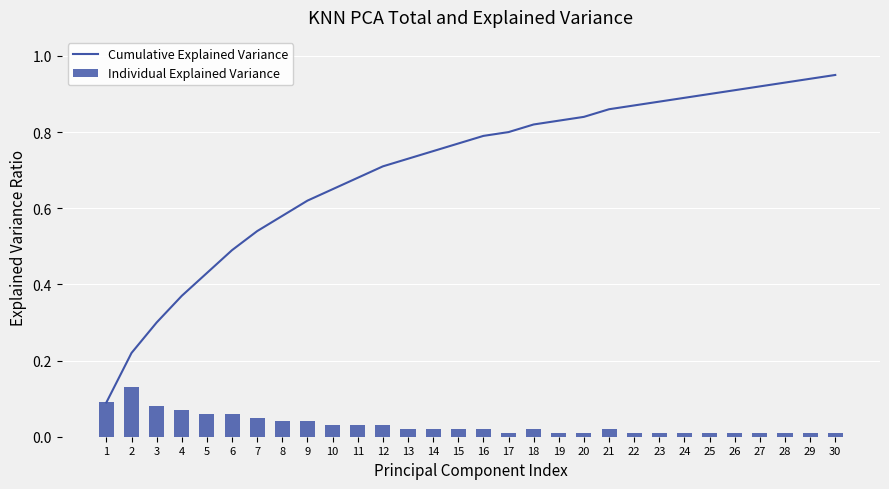

Is the value of Cumulative Explained Variance at 5 greater than the value of Individual Explained Variance at 15?

Yes